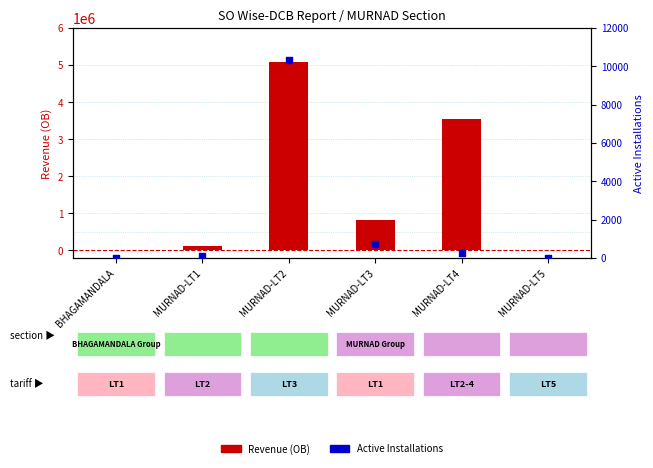

Which series contains the lowest Y value?

Revenue (OB)